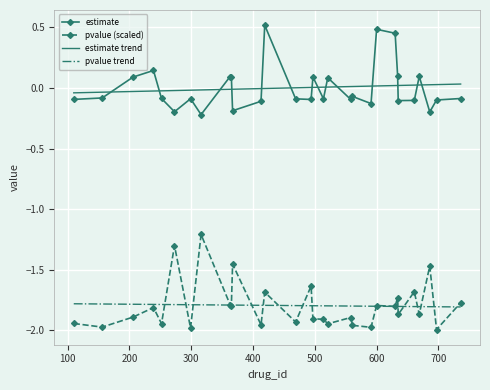

What is the maximum value for pvalue (scaled)?

-1.2